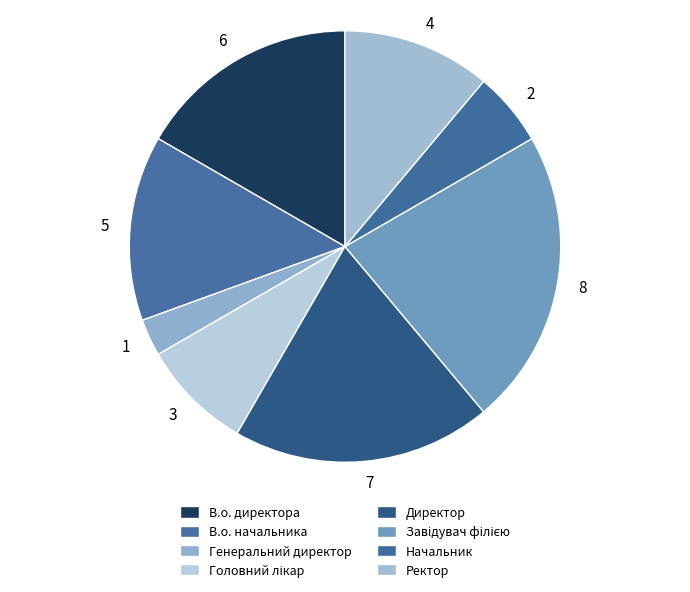

True or false: Начальник accounts for 13% of the total.

False